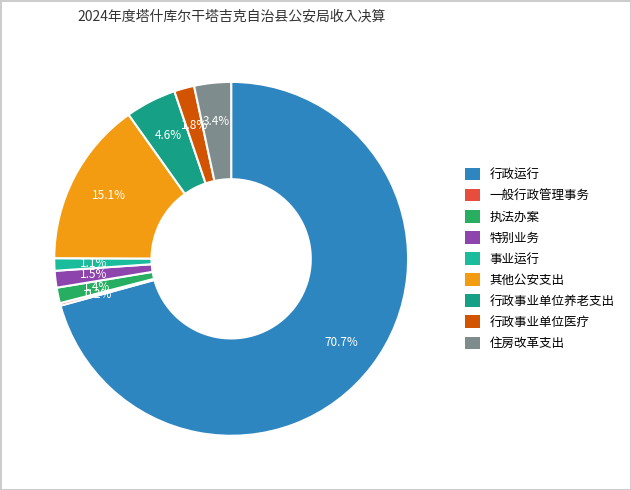

What is the change in value from 行政运行 to 执法办案?

-4527.7